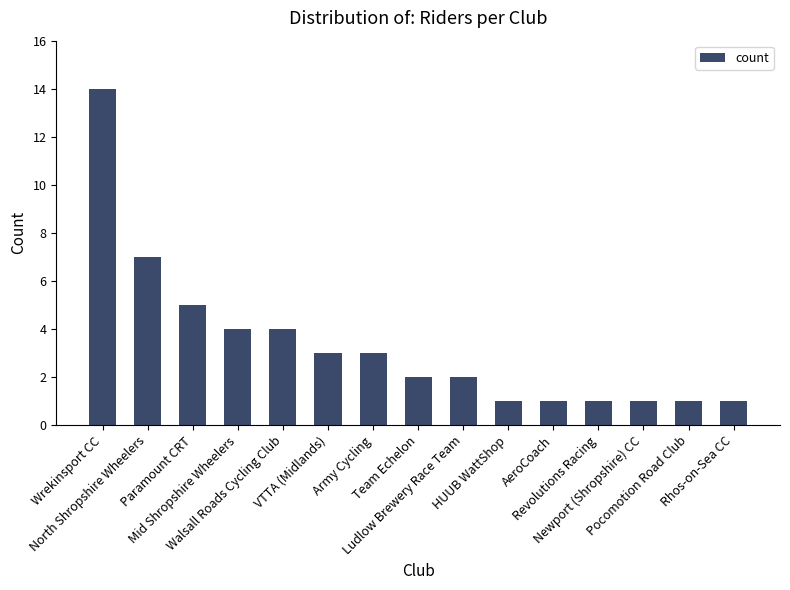

The value at Ludlow Brewery Race Team is 2. True or false?

True